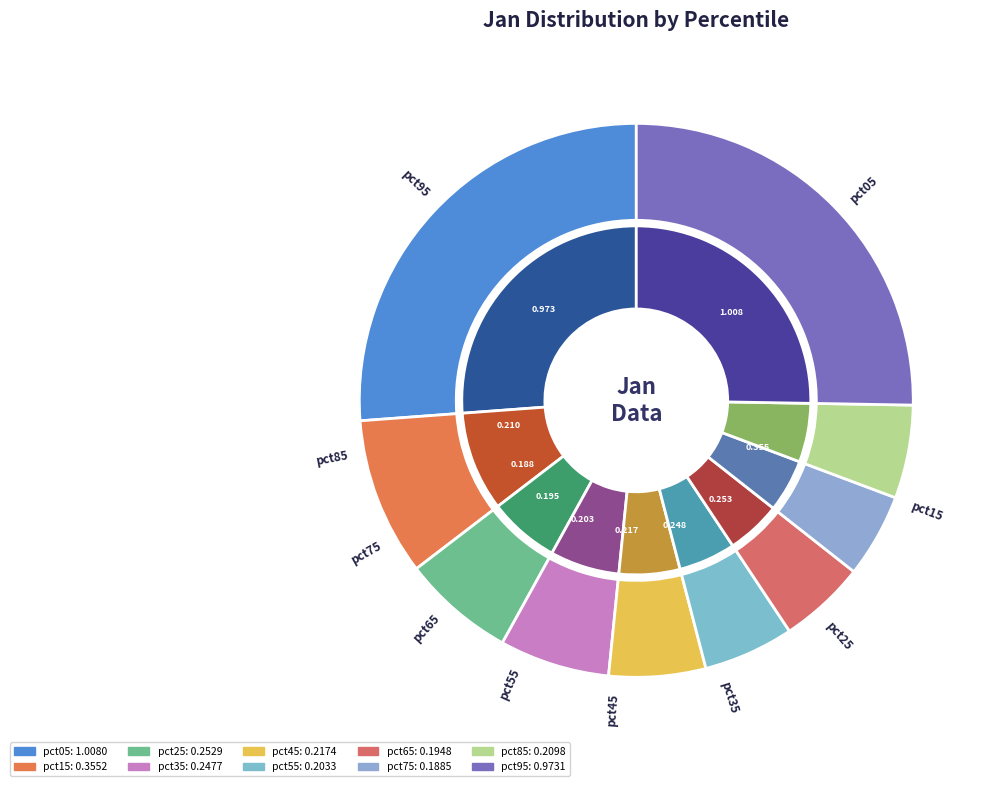

True or false: pct05 accounts for 34% of the total.

False